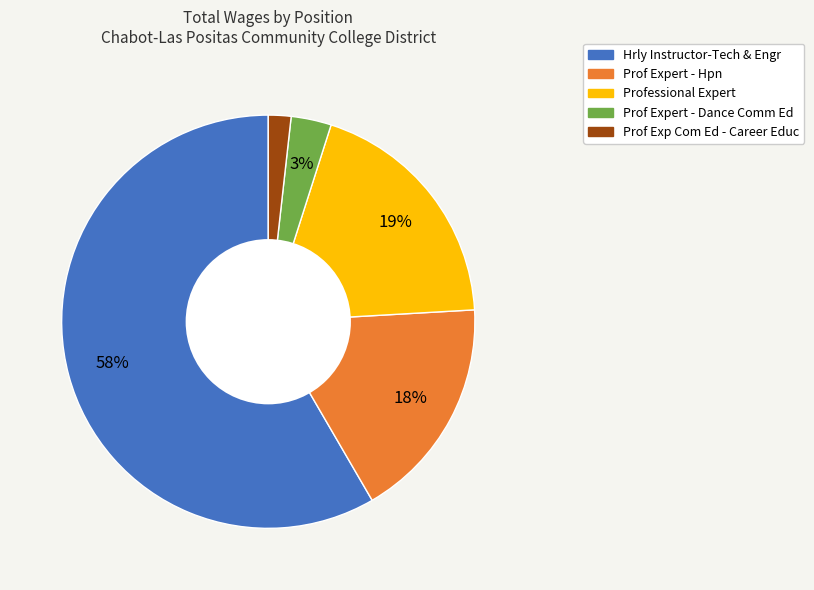

True or false: Professional Expert accounts for 7% of the total.

False